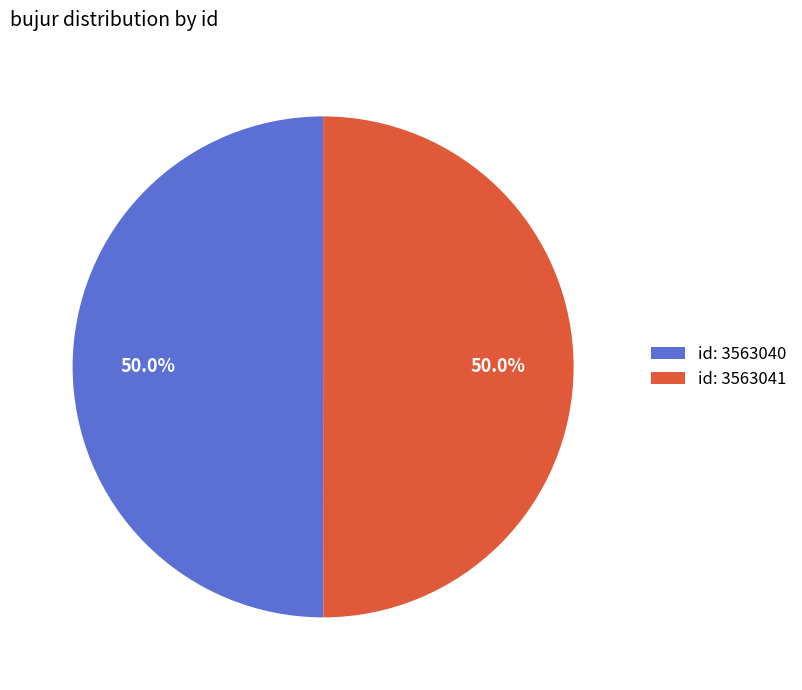

What is the ratio of the value at id: 3563040 to the value at id: 3563041?

1.0